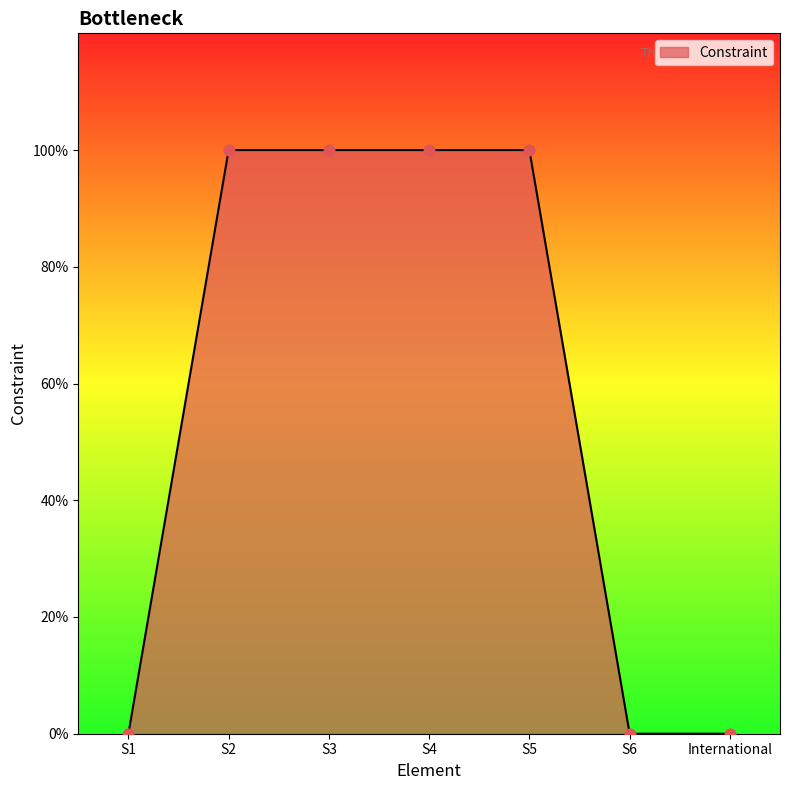

Between S3 and S1, which is larger?

S3